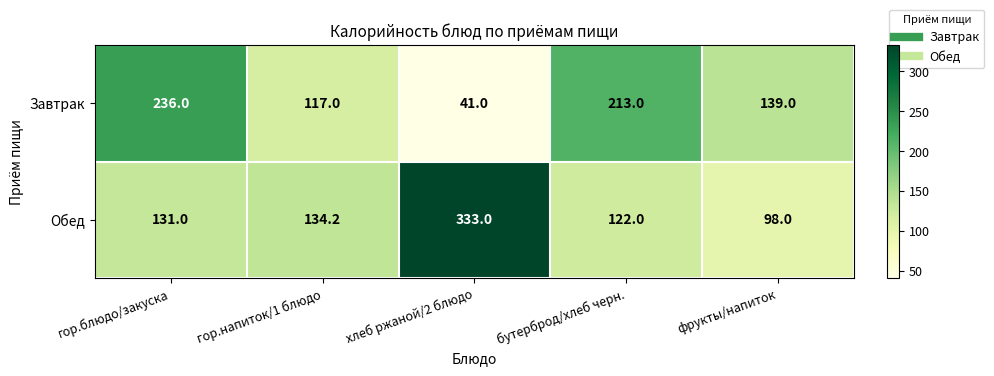

At which category does the chart reach its minimum across all series?

хлеб ржаной/2 блюдо